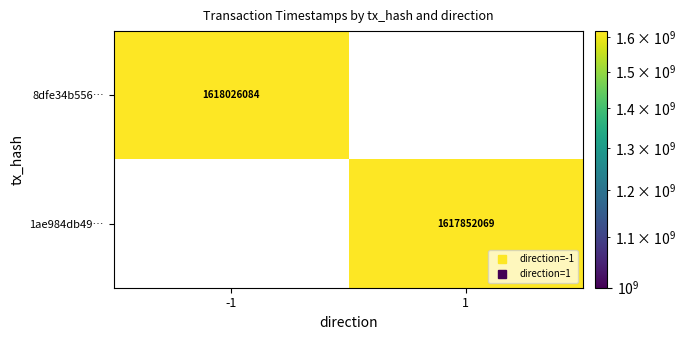

What value does the 8dfe34b556… series have at -1?

1618026084.0